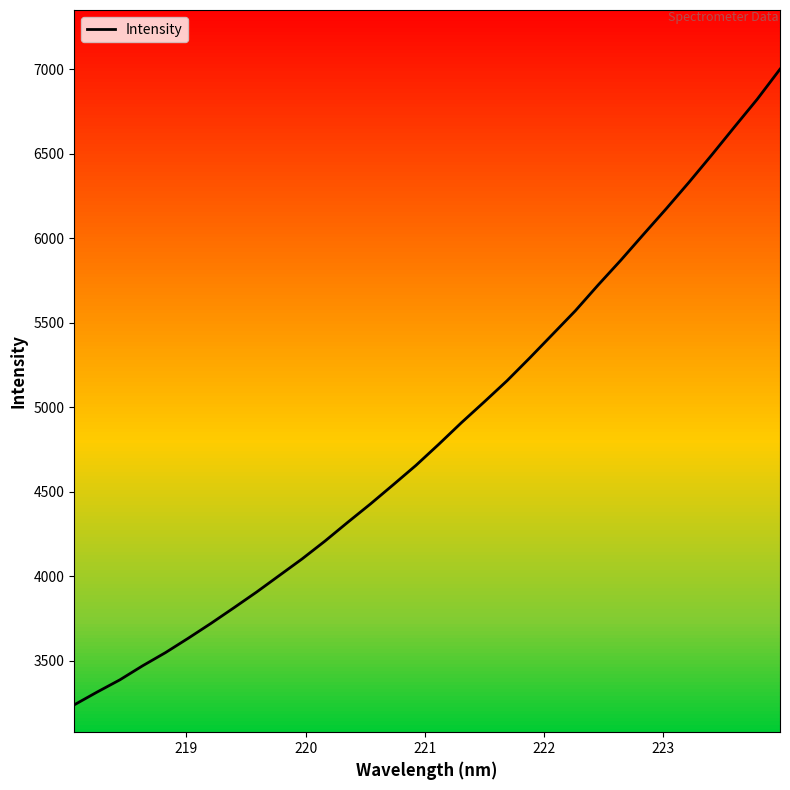

Reading left to right, list all the values displayed in this chart.

3240.0	3315.3	3387.7	3471.0	3548.6	3633.8	3721.8	3813.6	3907.0	4005.2	4103.3	4208.3	4319.4	4428.2	4541.7	4656.7	4781.2	4909.5	5032.2	5157.1	5292.4	5431.5	5570.8	5722.9	5870.0	6023.3	6175.2	6331.5	6493.2	6658.9	6822.9	7000.3